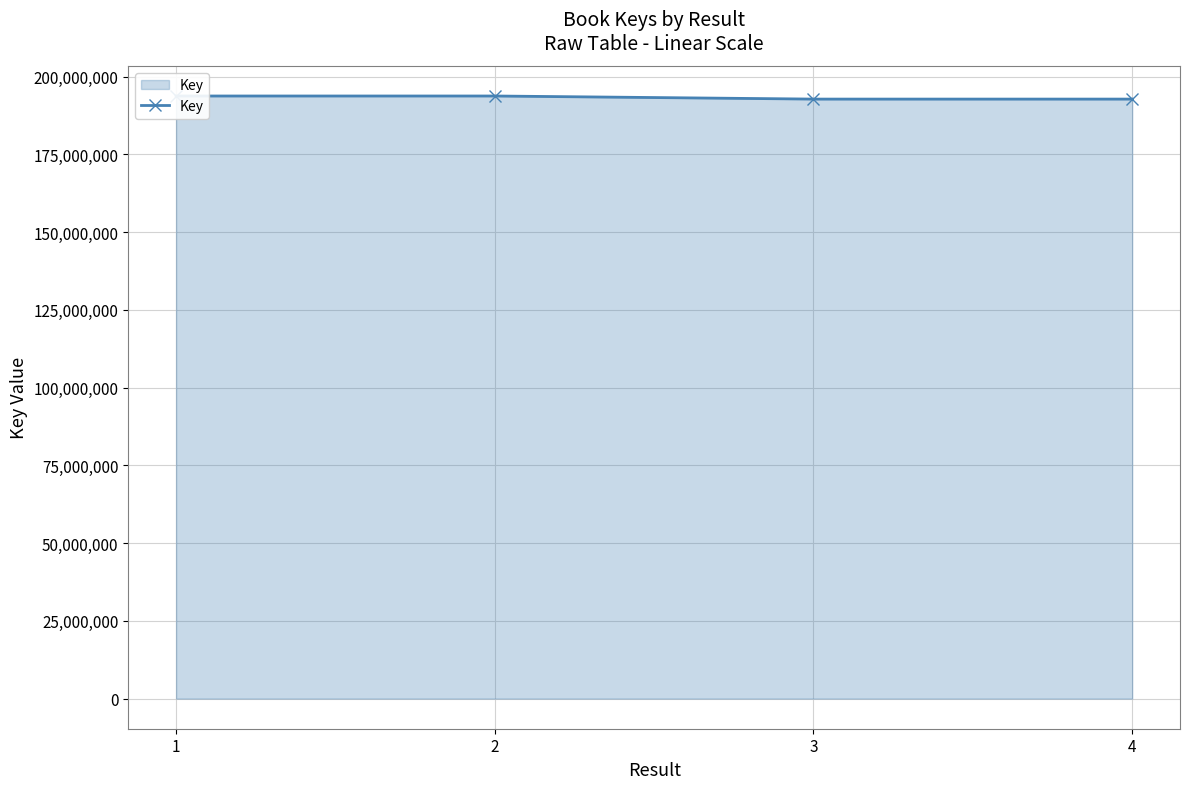

Count the number of data series in this chart.

1